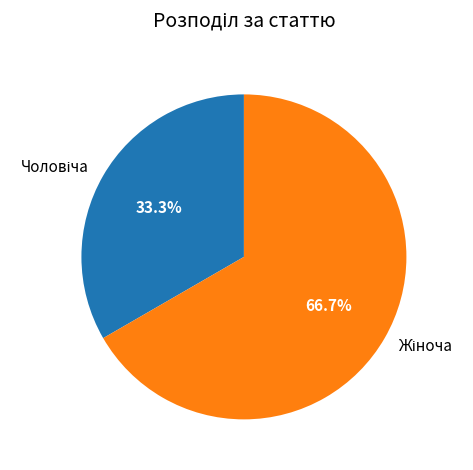

Is there a majority slice in this chart?

Yes